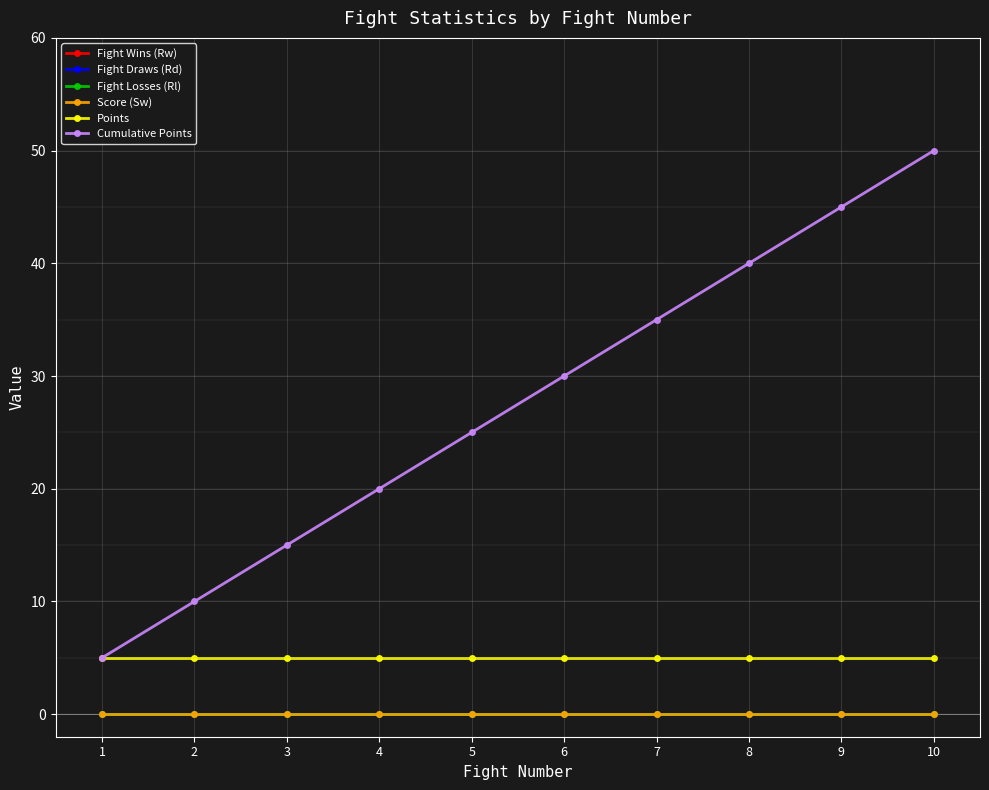

Does the chart display data point markers on the line(s)?

Yes